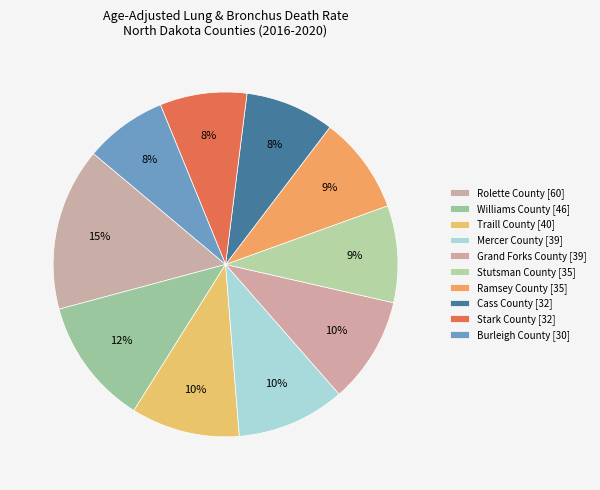

How many slices are in this pie chart?

10